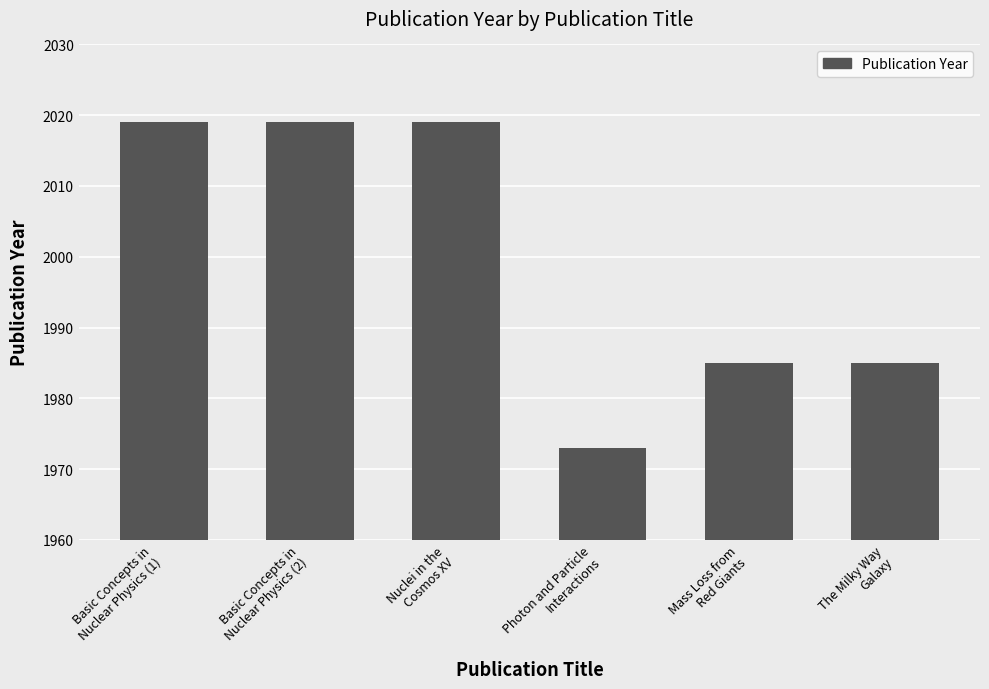

Which label corresponds to the smallest value in the chart?

Photon and Particle
Interactions